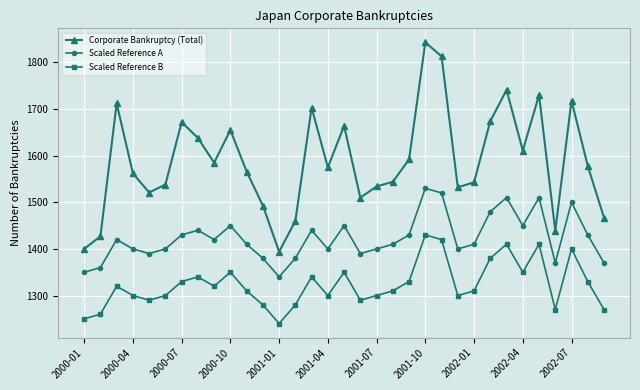

What is the difference between the maximum and second lowest values in the Scaled Reference A series?

180